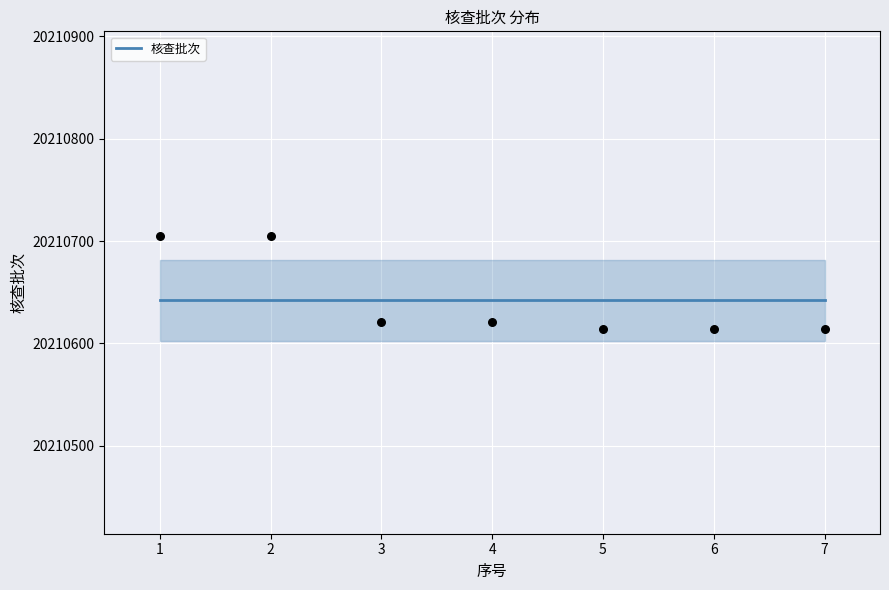

Between 3 and 4, which is larger?

3